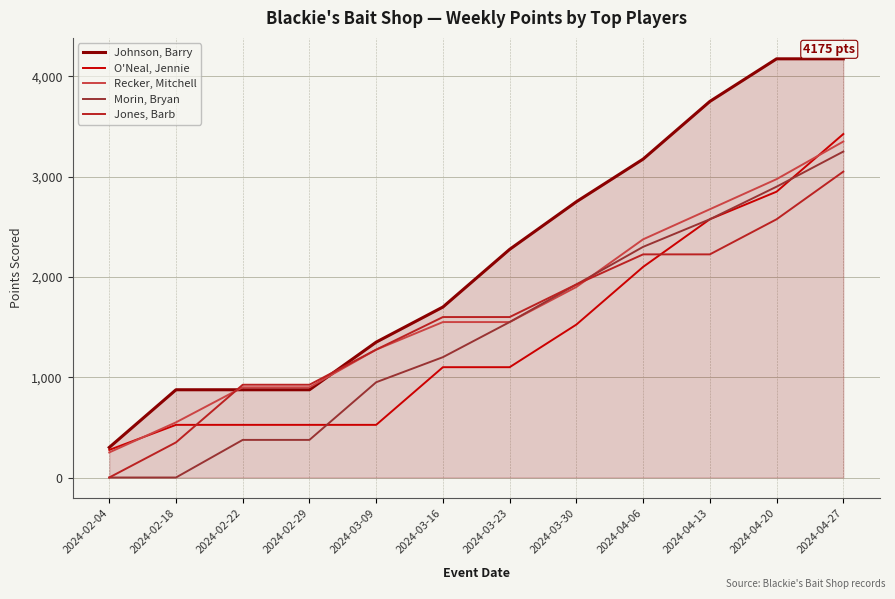

What is the sum of all O'Neal, Jennie values?

17050